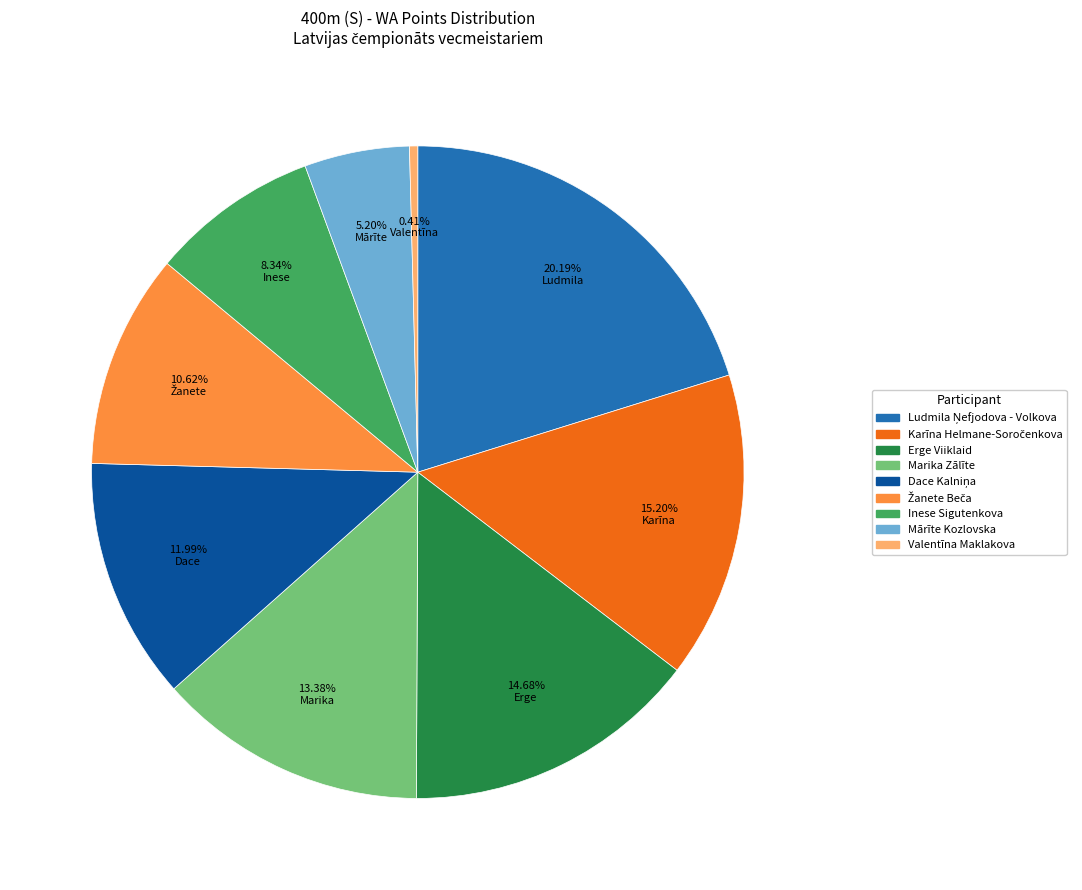

Which slice is the smallest?

Valentīna Maklakova